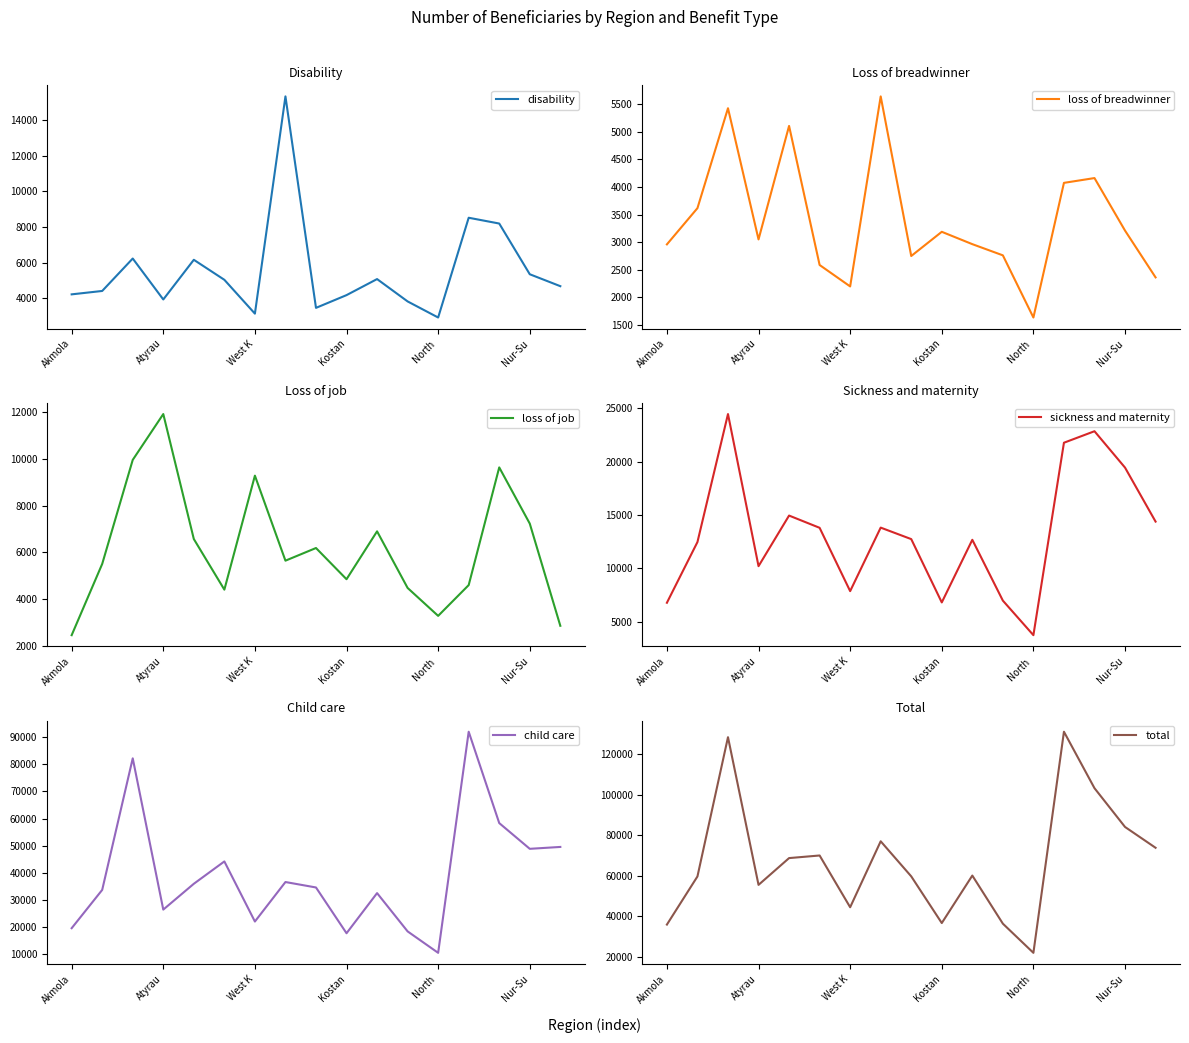

Reading left to right, transcribe all the data shown in this chart.

disability: 4225	4415	6232	3938	6161	5040	3145	15314	3468	4182	5081	3829	2928	8516	8192	5351	4683
loss of breadwinner: 2960	3617	5430	3050	5109	2586	2197	5645	2749	3188	2964	2761	1633	4076	4163	3210	2361
loss of job: 2447	5498	9954	11917	6565	4397	9279	5638	6180	4843	6894	4470	3274	4592	9632	7225	2849
sickness and maternity: 6760	12451	24450	10191	14934	13786	7850	13804	12727	6791	12662	6961	3721	21762	22840	19430	14369
child care: 19547	33674	82204	26405	35930	44172	22007	36575	34569	17685	32489	18368	10455	92018	58319	48825	49519
total: 35939	59655	128270	55501	68699	69981	44478	76976	59693	36689	60090	36389	22011	130964	103146	84041	73781